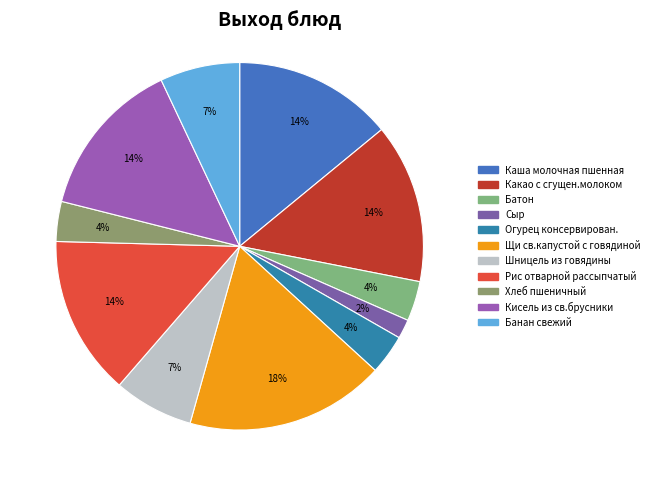

How many segments does this pie chart have?

11